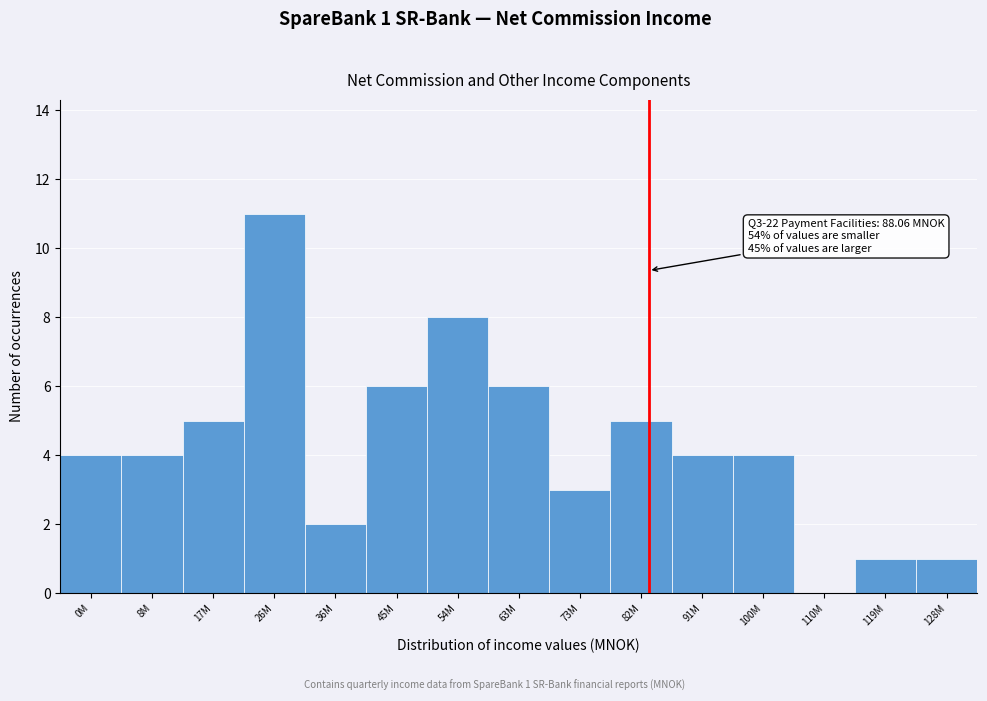

Reading right to left, extract all data points from this chart.

128M=1	119M=1	110M=0	100M=4	91M=4	82M=5	73M=3	63M=6	54M=8	45M=6	36M=2	26M=11	17M=5	8M=4	0M=4